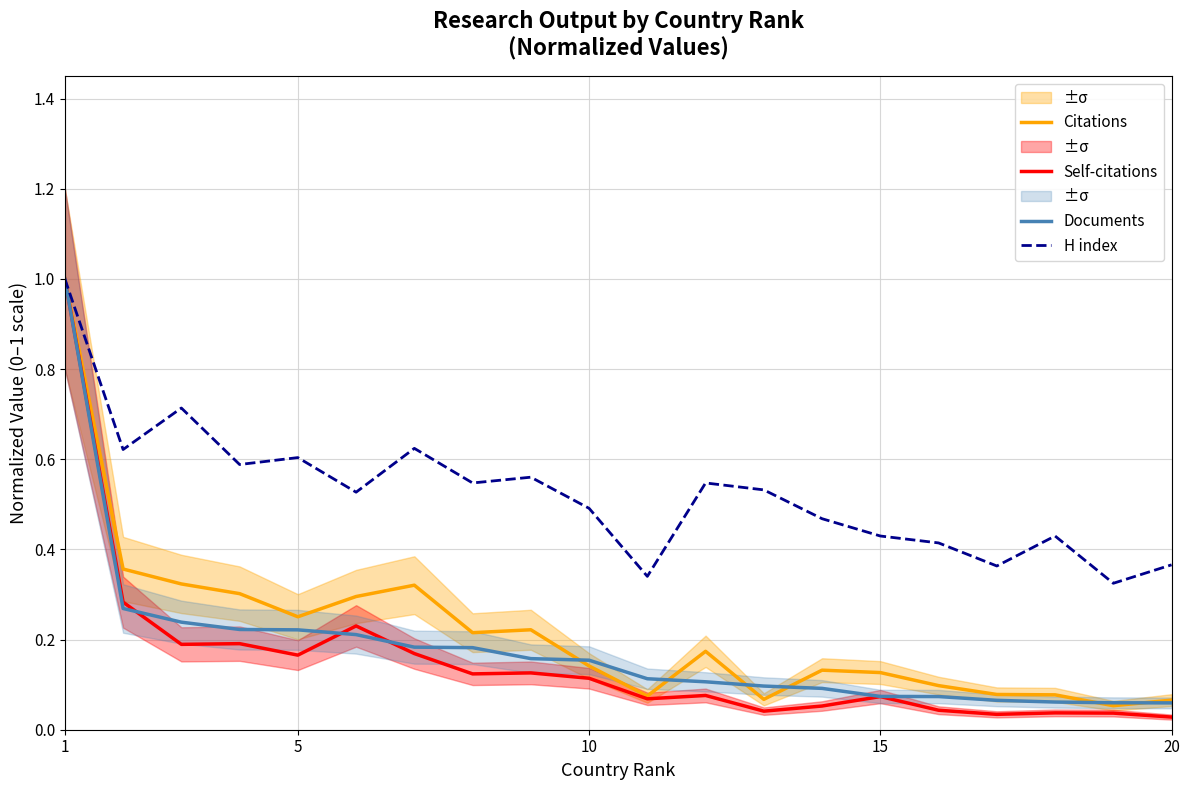

True or false: Documents has a value of 0.2 at 11.

False